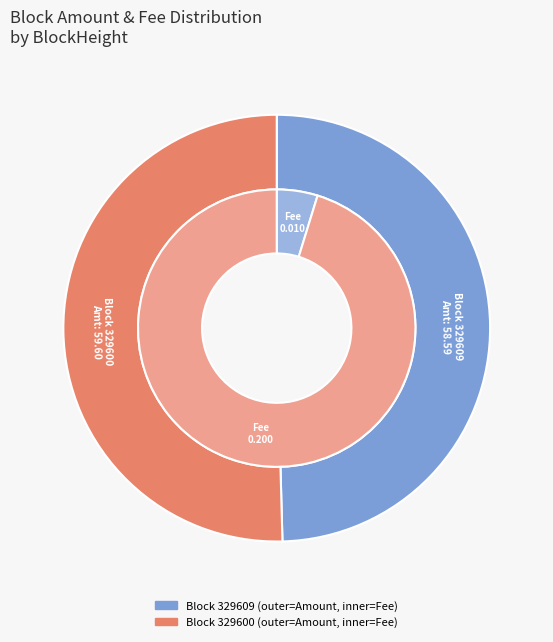

Is 329600 the majority of the pie?

Yes